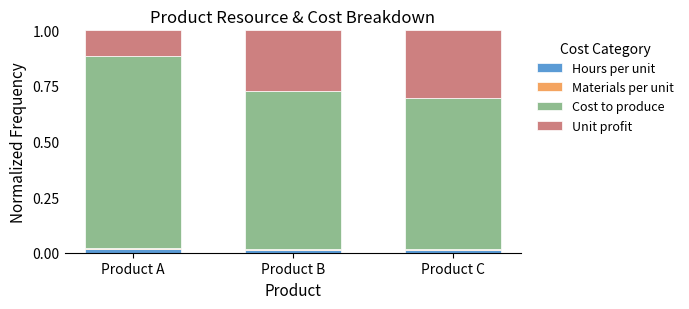

Is it true that Hours per unit equals 0.0 at Product B?

True